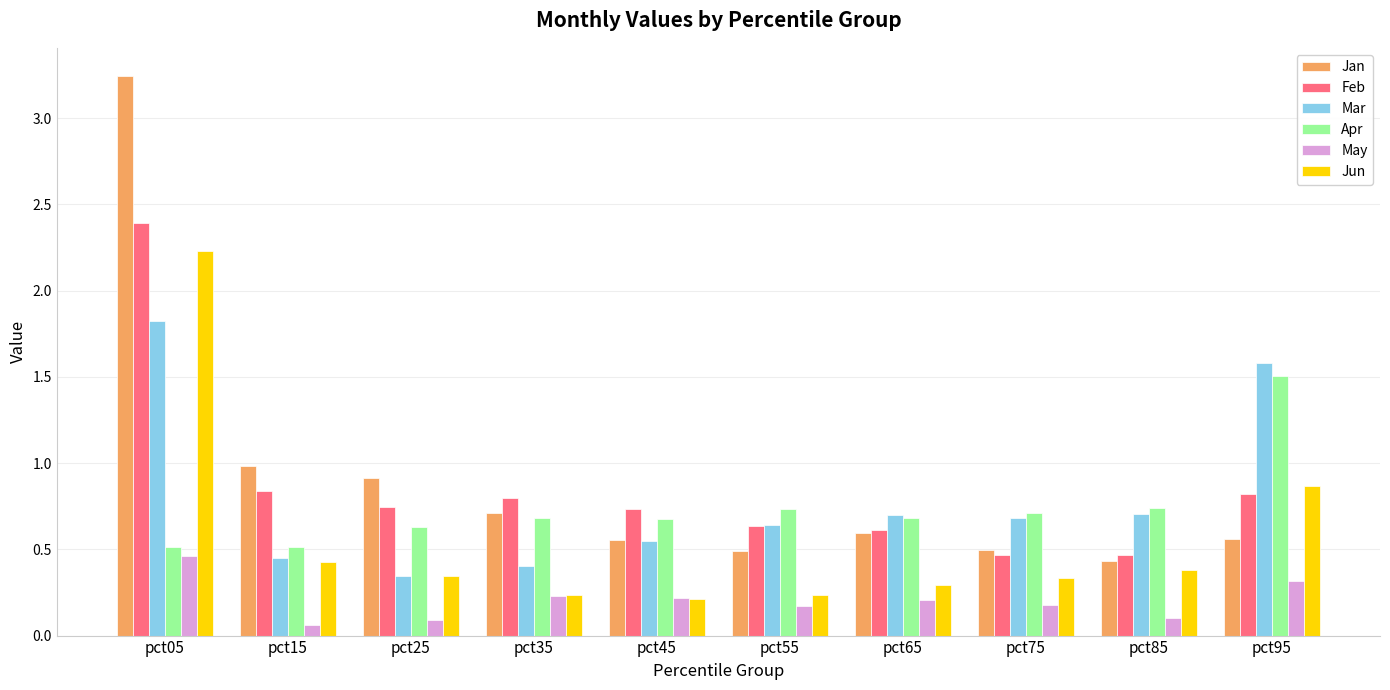

Is it true that Apr equals 0.7 at pct65?

True